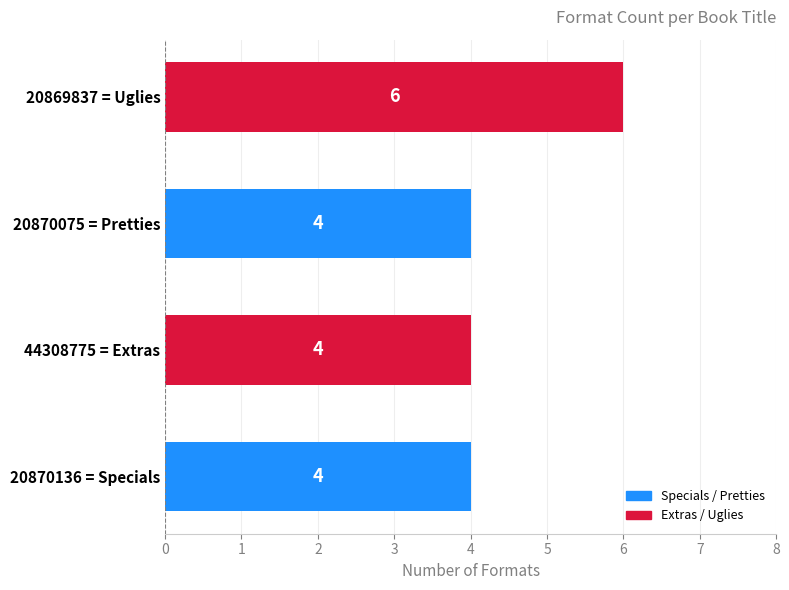

Reading top to bottom, list all the values displayed in this chart.

6	4	4	4